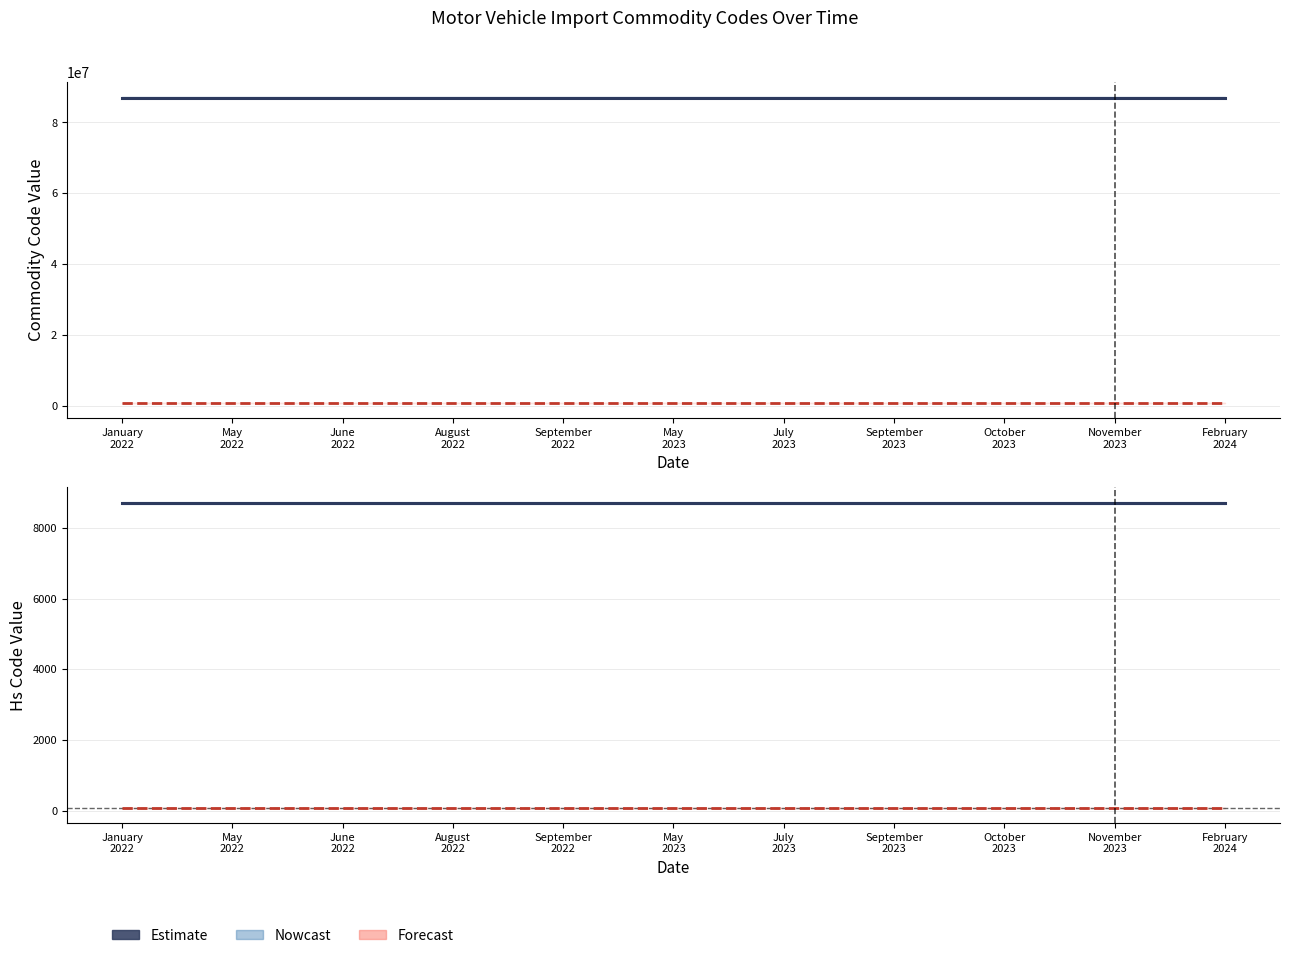

True or false: Hs4Code and Cn8Code cross at least once.

False